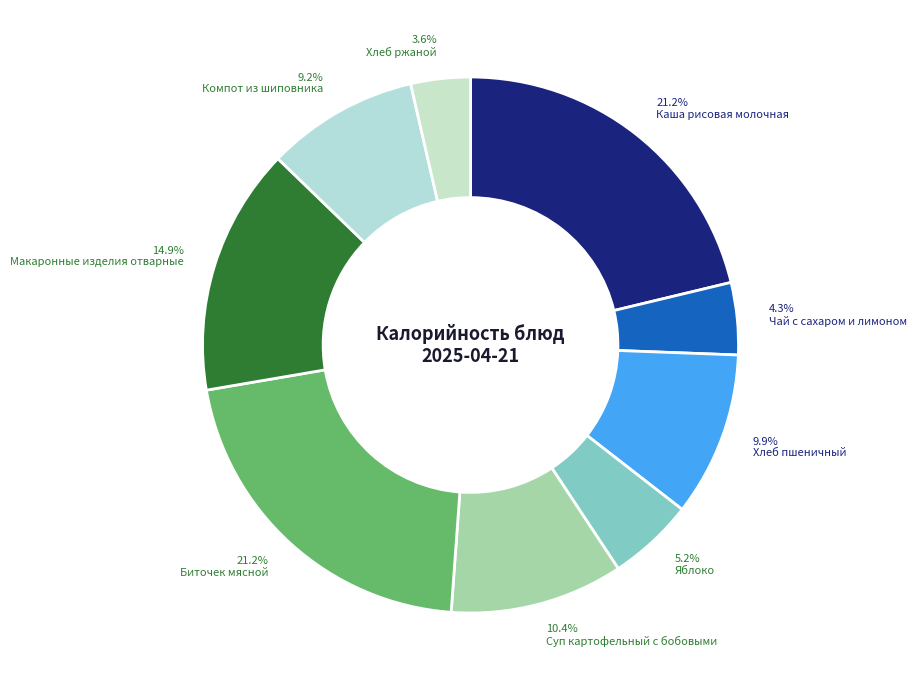

What is the total percentage of 14.9% Макаронные изделия отварные and 3.6% Хлеб ржаной?

18.5%